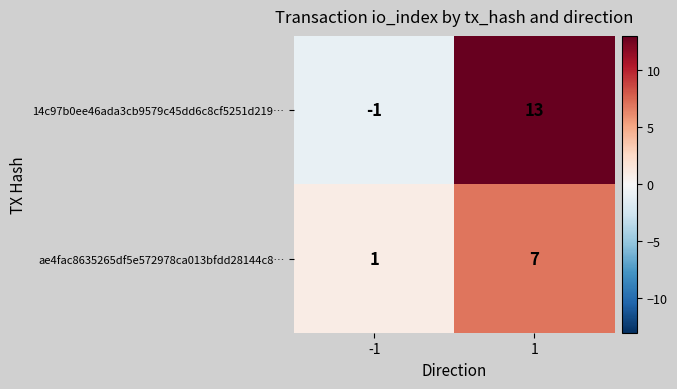

What is the smallest value displayed?

-1